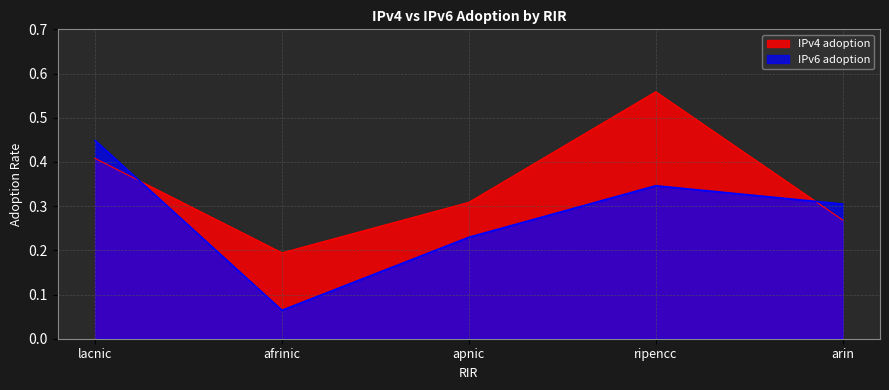

At which label does IPv4 adoption reach its peak?

ripencc